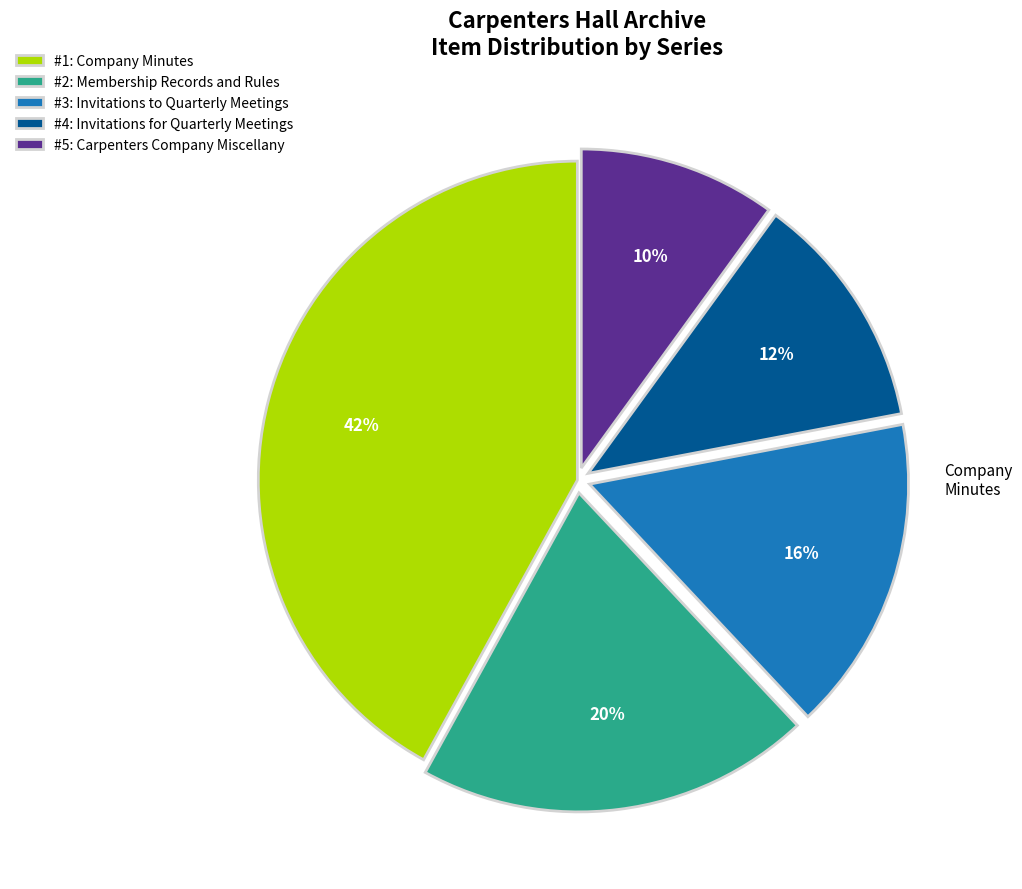

What percentage is the #1: Company Minutes slice, to the nearest percent?

42%